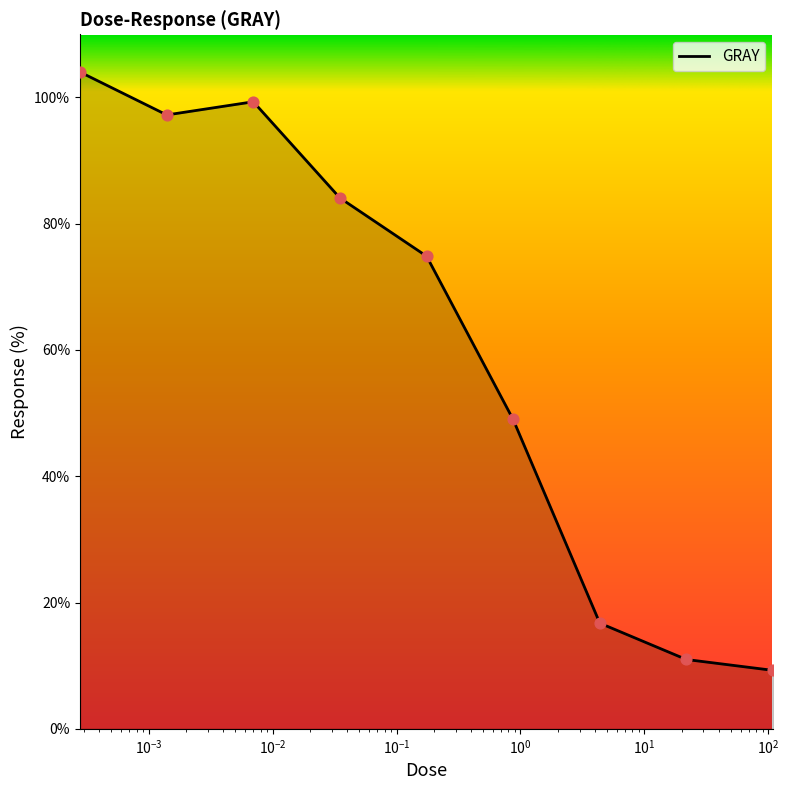

What is the smallest value displayed?

9.3